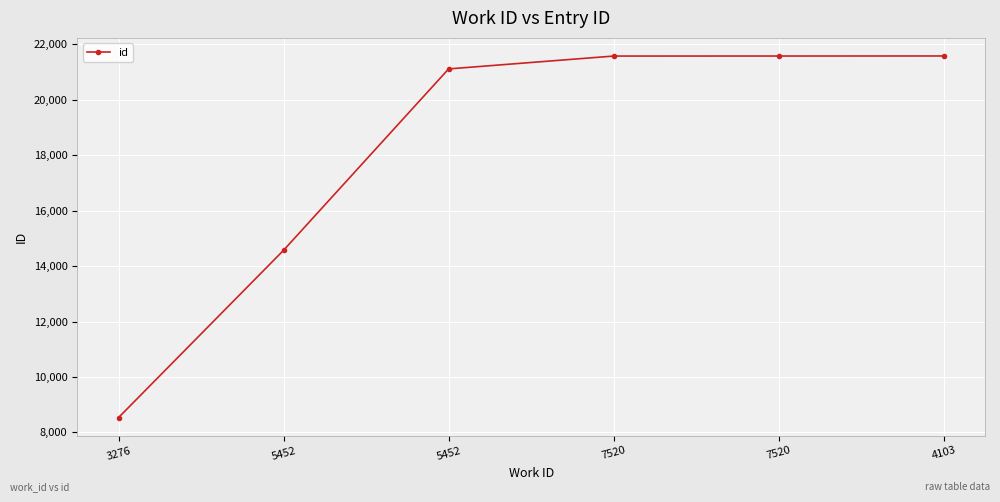

Count the number of data series in this chart.

1